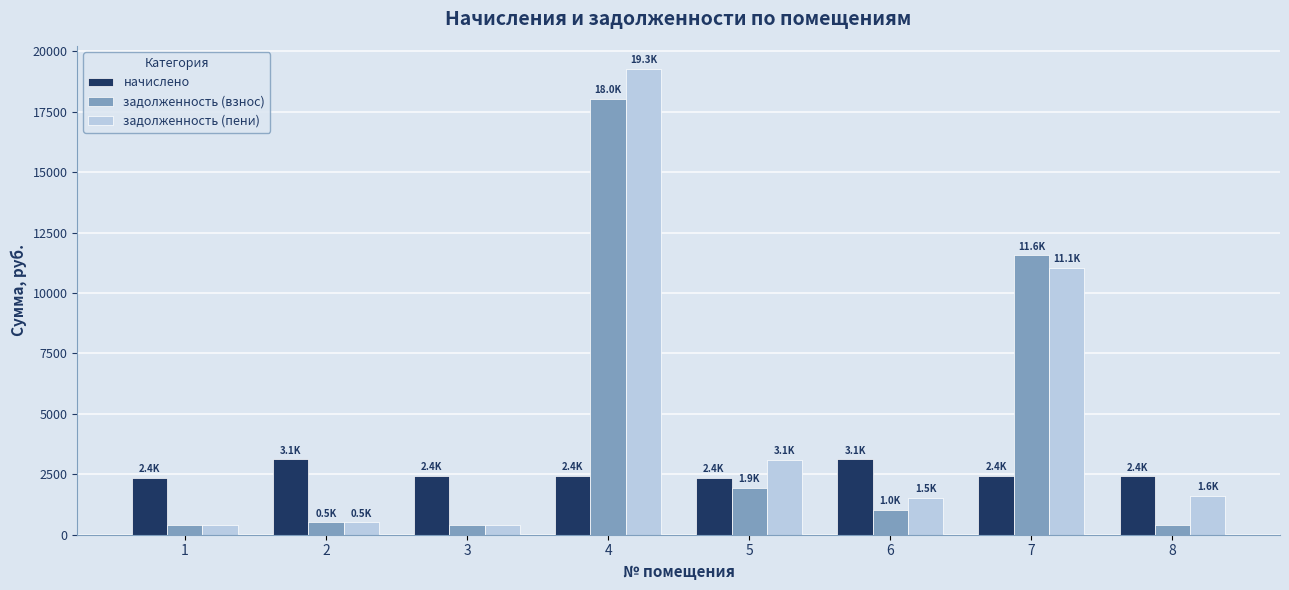

What is the minimum value for начислено?

2351.6